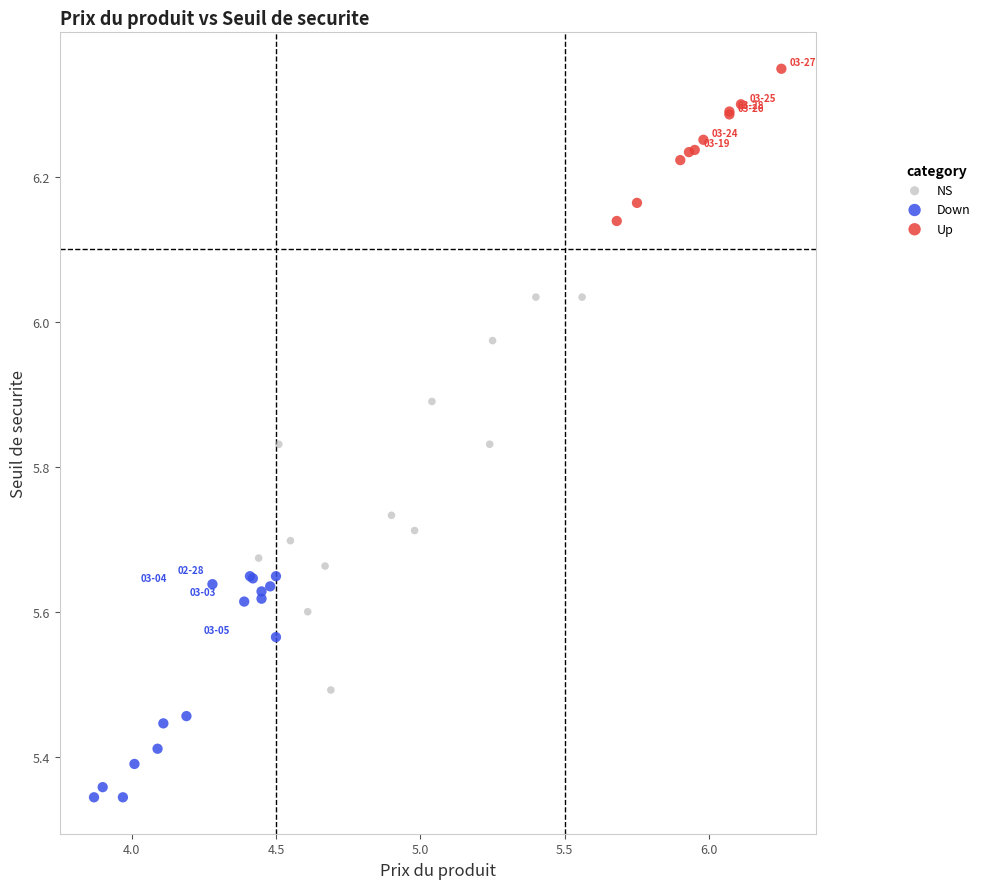

Which series has the largest Y range (max minus min)?

NS